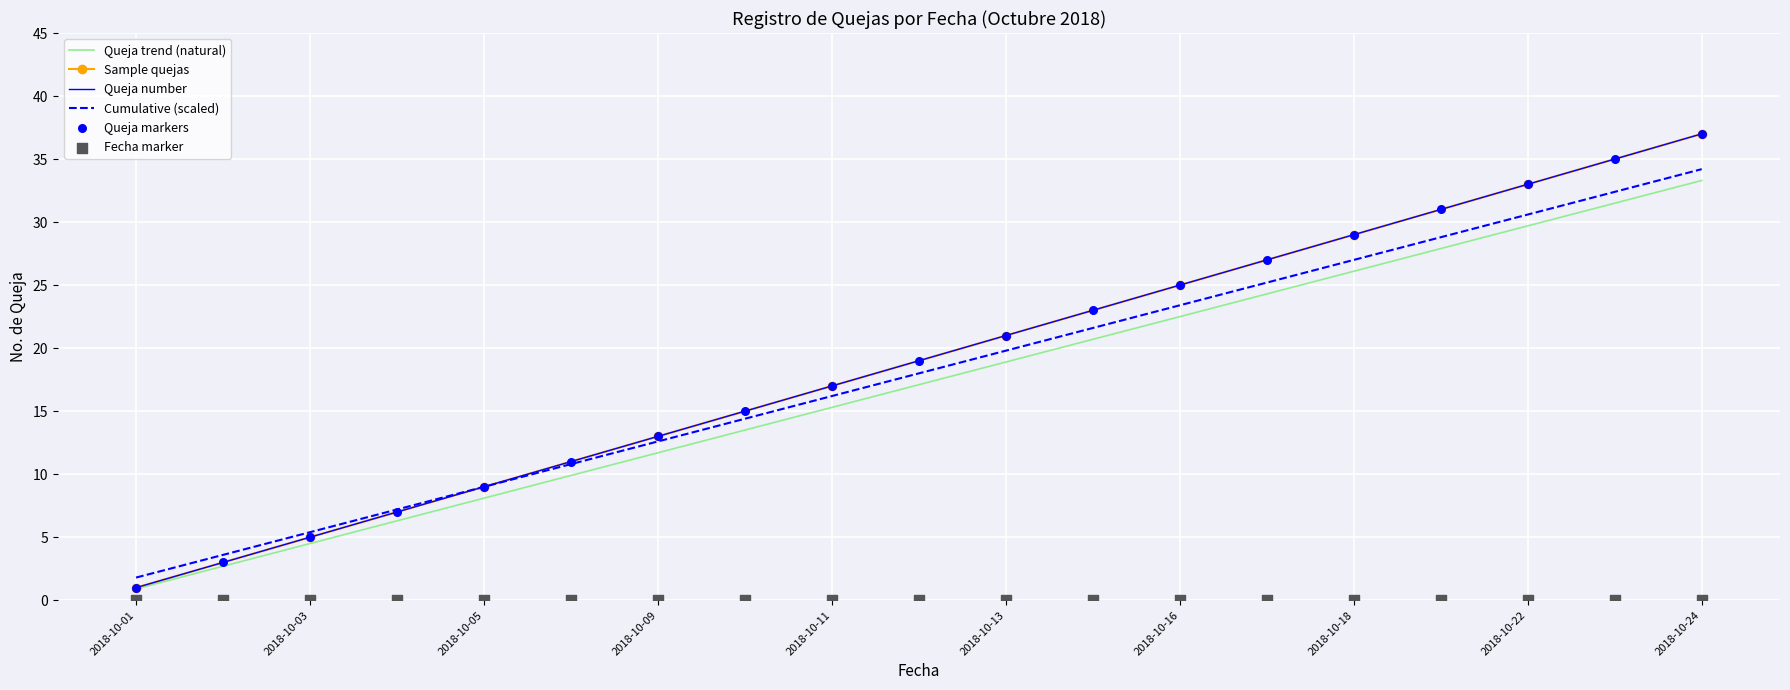

What is the change in value from 2018-10-05 to 2018-10-08?

+1.8